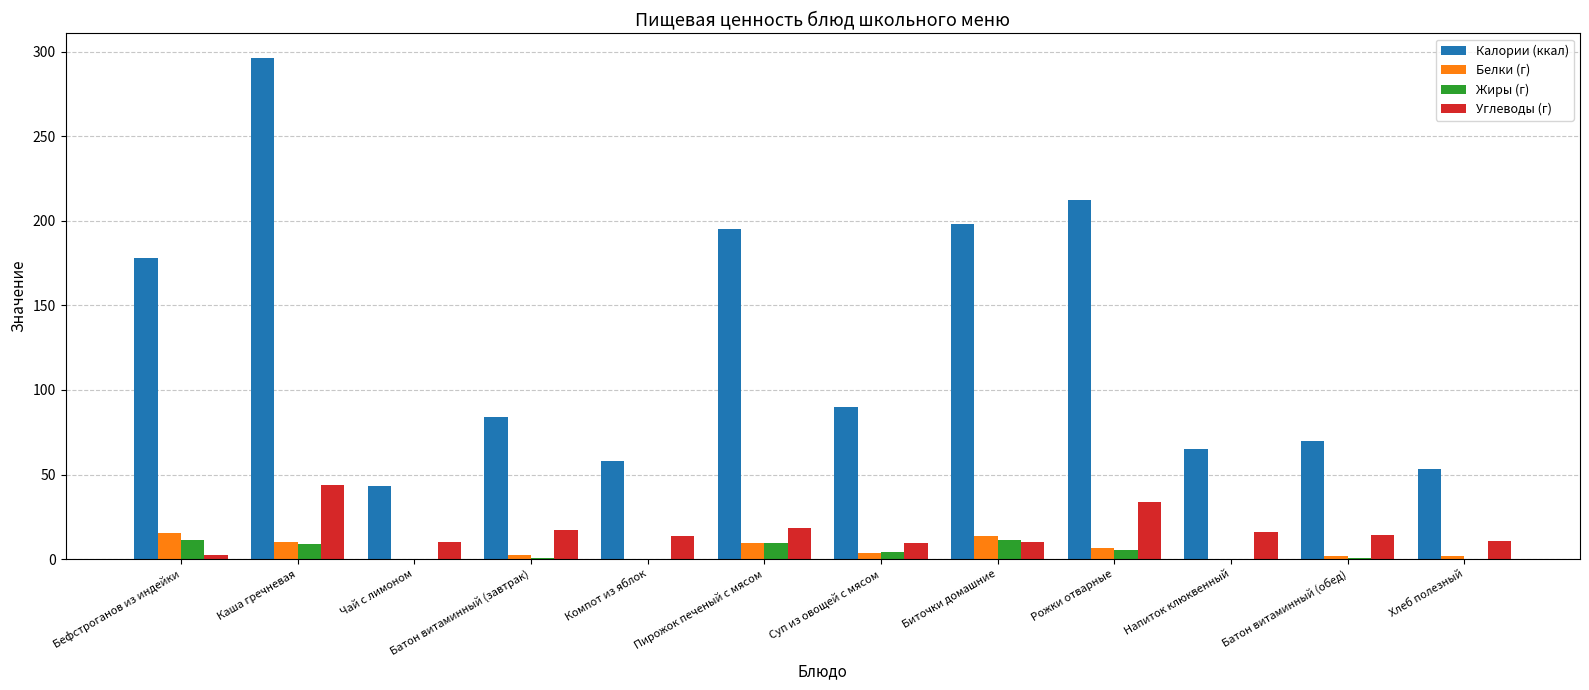

The Углеводы (г) series shows 23.8 at Компот из яблок. True or false?

False